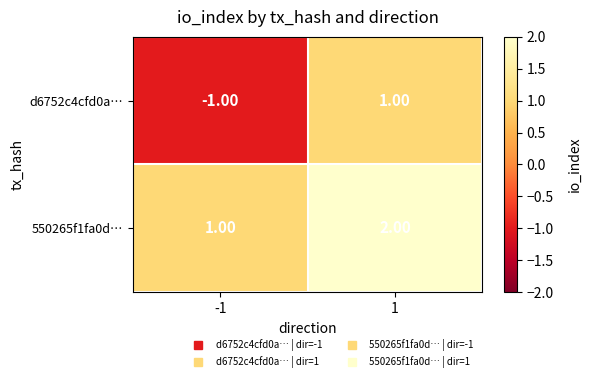

What is the spread (max minus min) of values at -1?

2